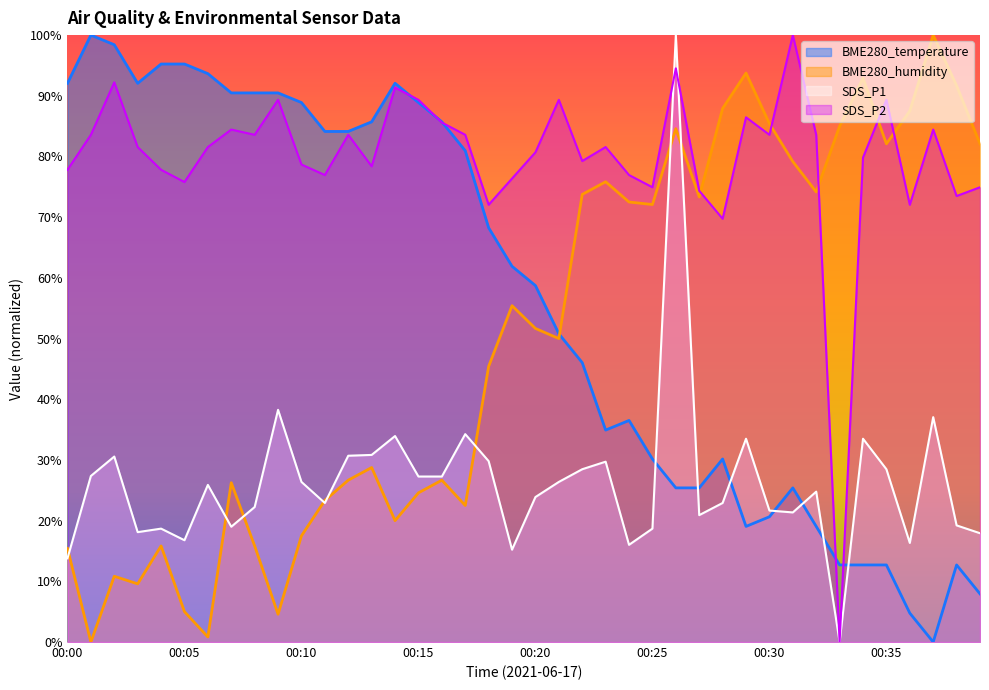

Which series has the largest range (max minus min)?

BME280_temperature